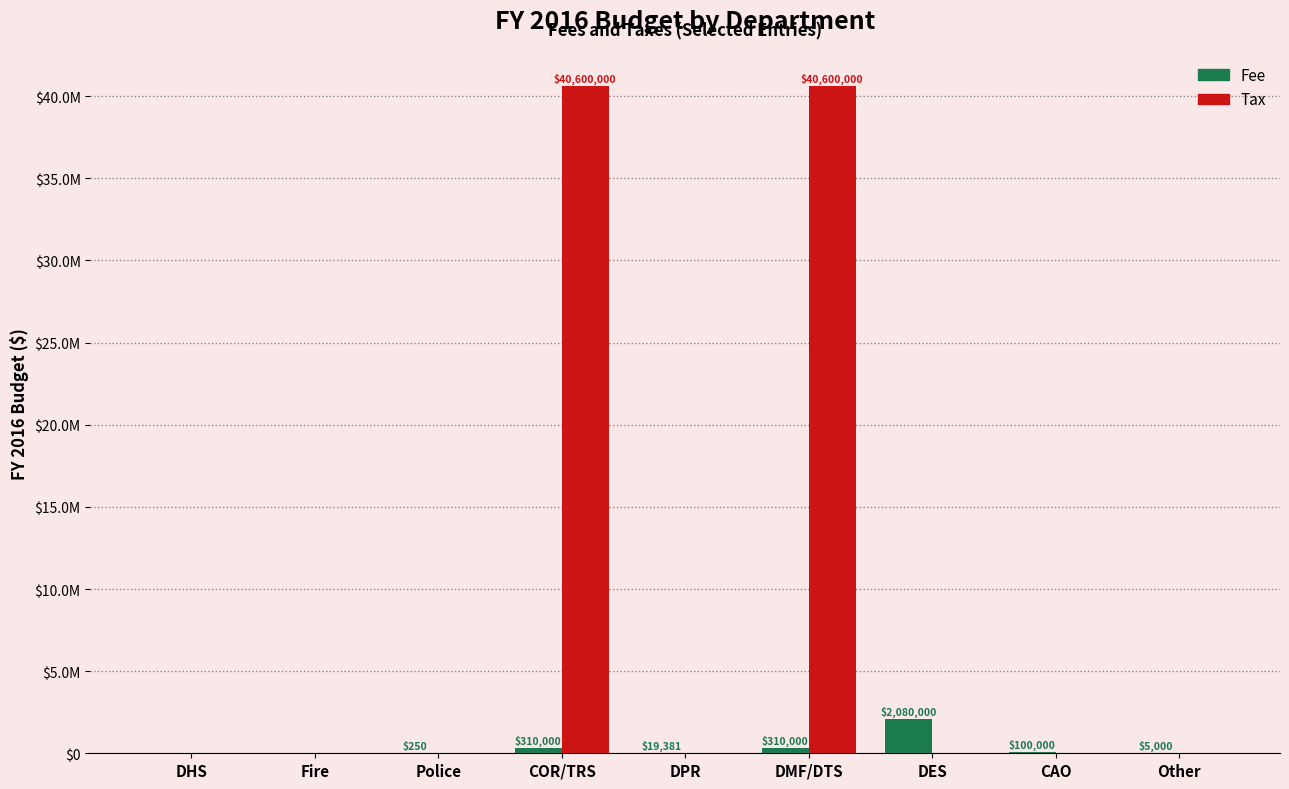

Are the bars horizontal?

No